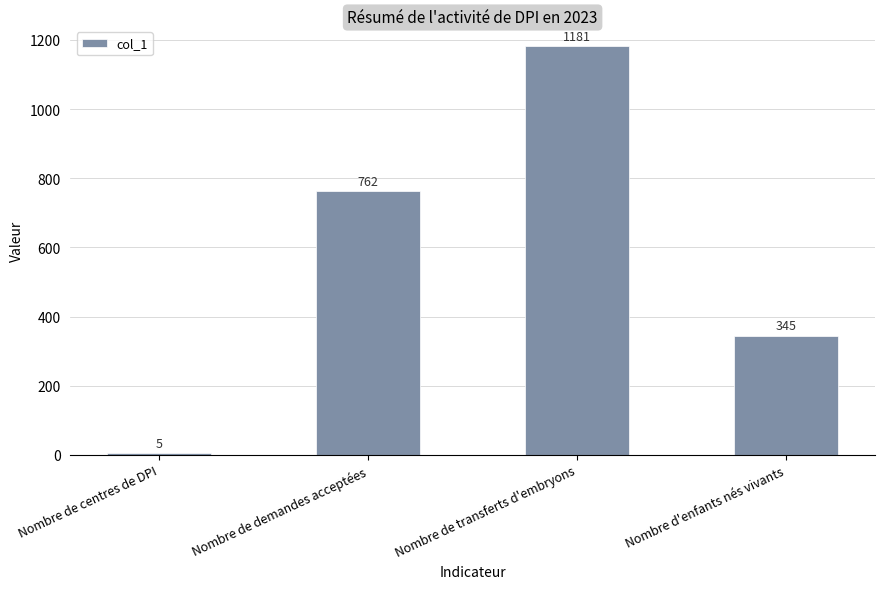

What is the average value?

573